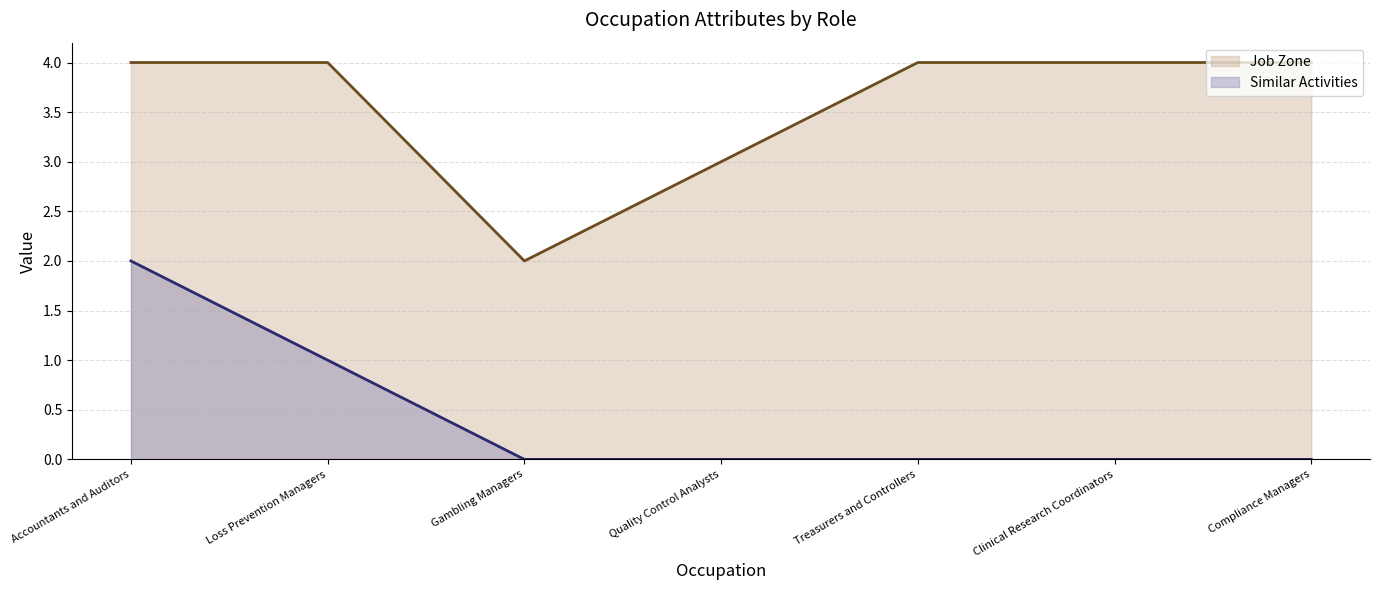

Which has a higher value, Accountants and Auditors or Loss Prevention Managers?

Accountants and Auditors